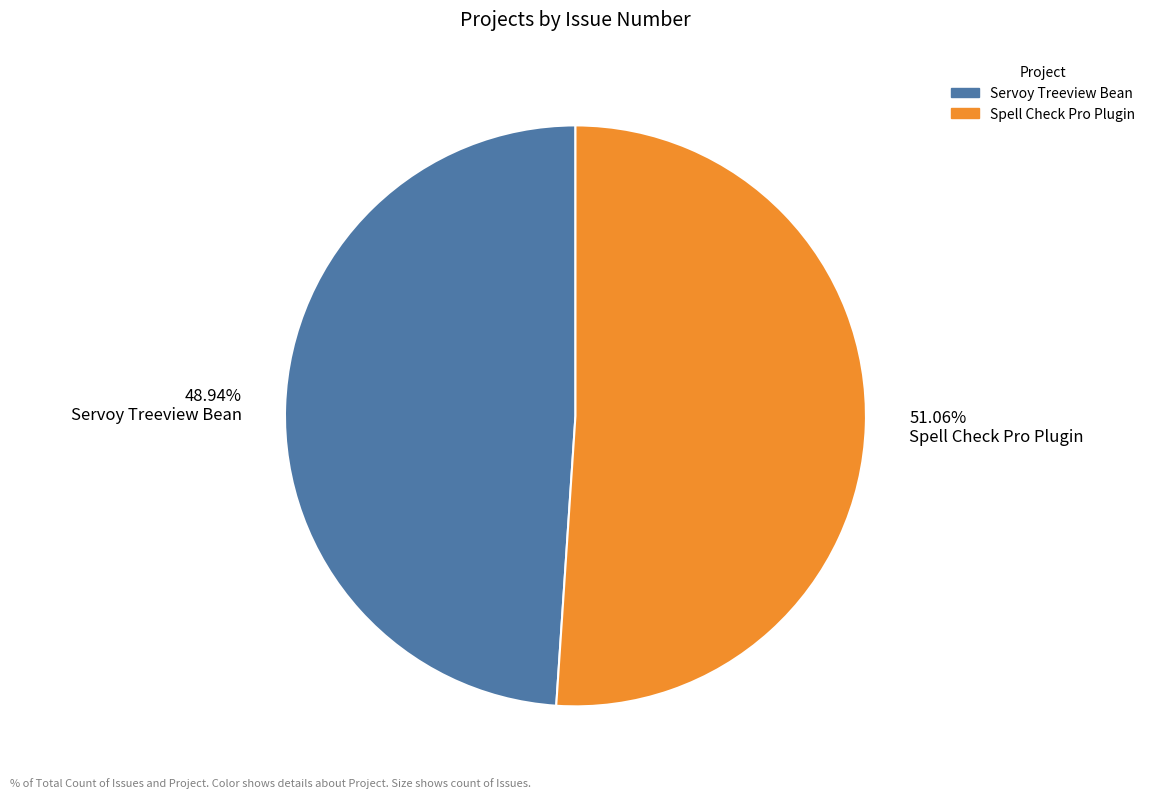

Does any single category account for the majority?

Yes